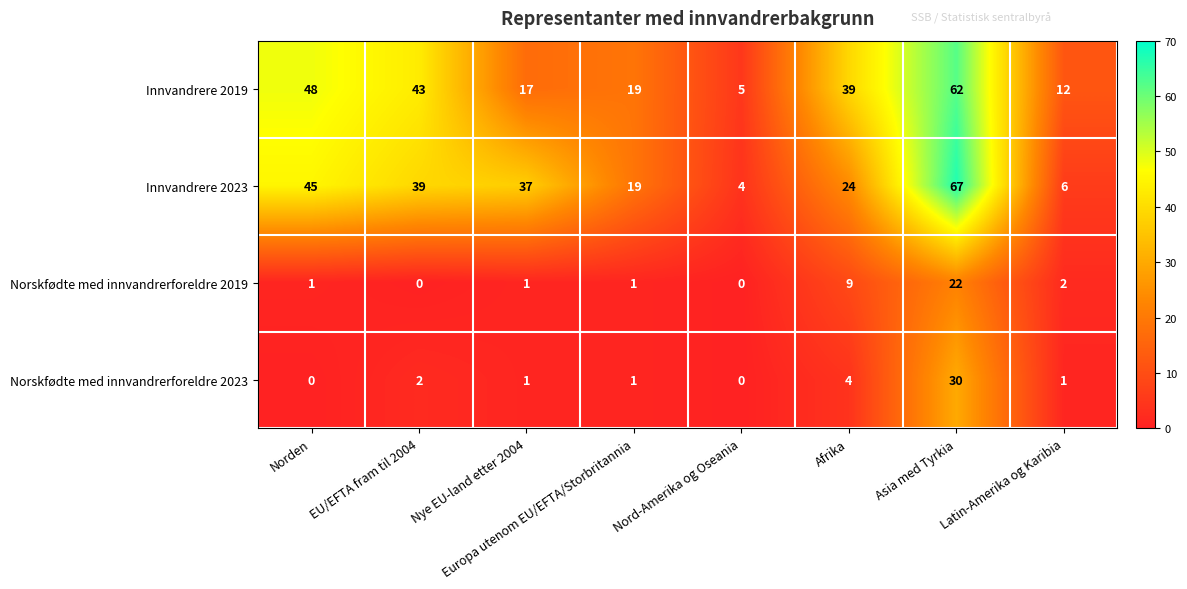

What is the spread (max minus min) of values at Afrika?

35